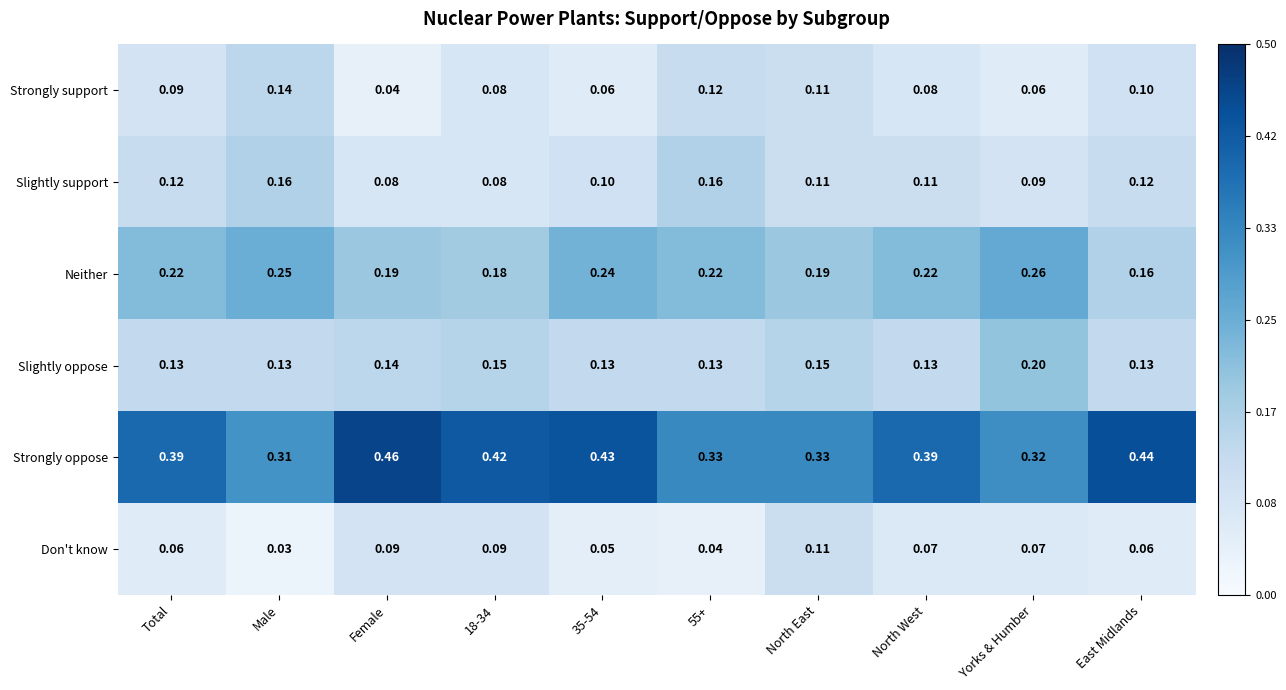

Between Female and North East, which series saw the biggest shift?

Strongly oppose